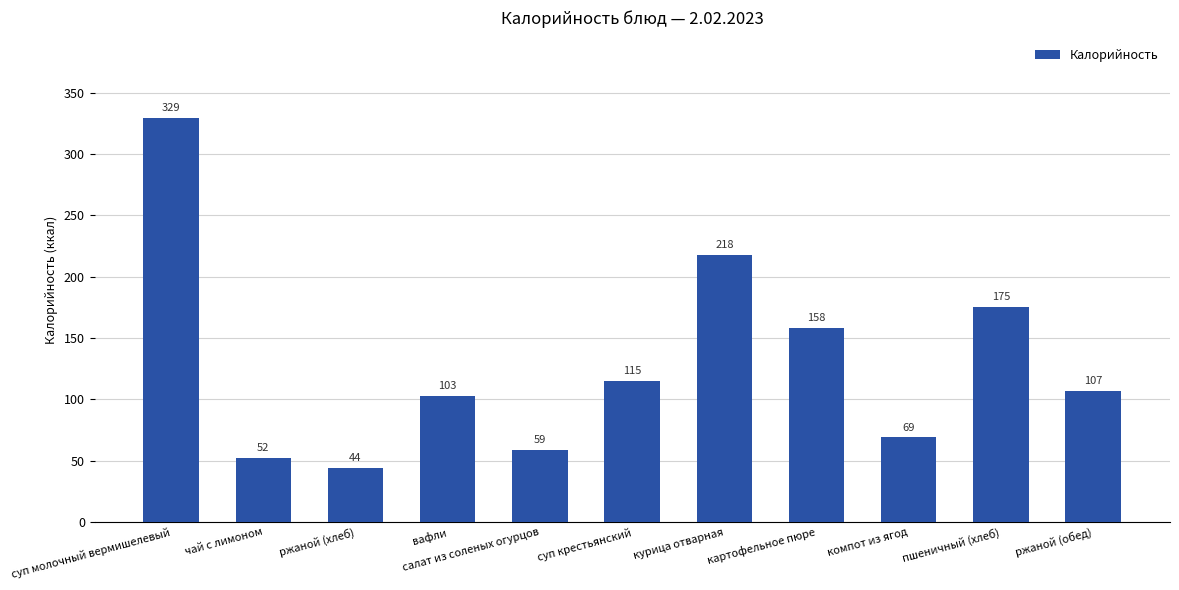

Reading left to right, transcribe all the data shown in this chart.

суп молочный вермишелевый=329	чай с лимоном=52	ржаной (хлеб)=44	вафли=103	салат из соленых огурцов=59	суп крестьянский=115	курица отварная=218	картофельное пюре=158	компот из ягод=69	пшеничный (хлеб)=175	ржаной (обед)=107